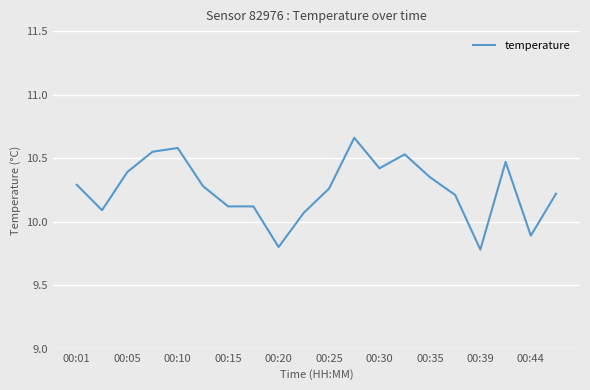

What is the difference between the maximum and minimum values?

0.9